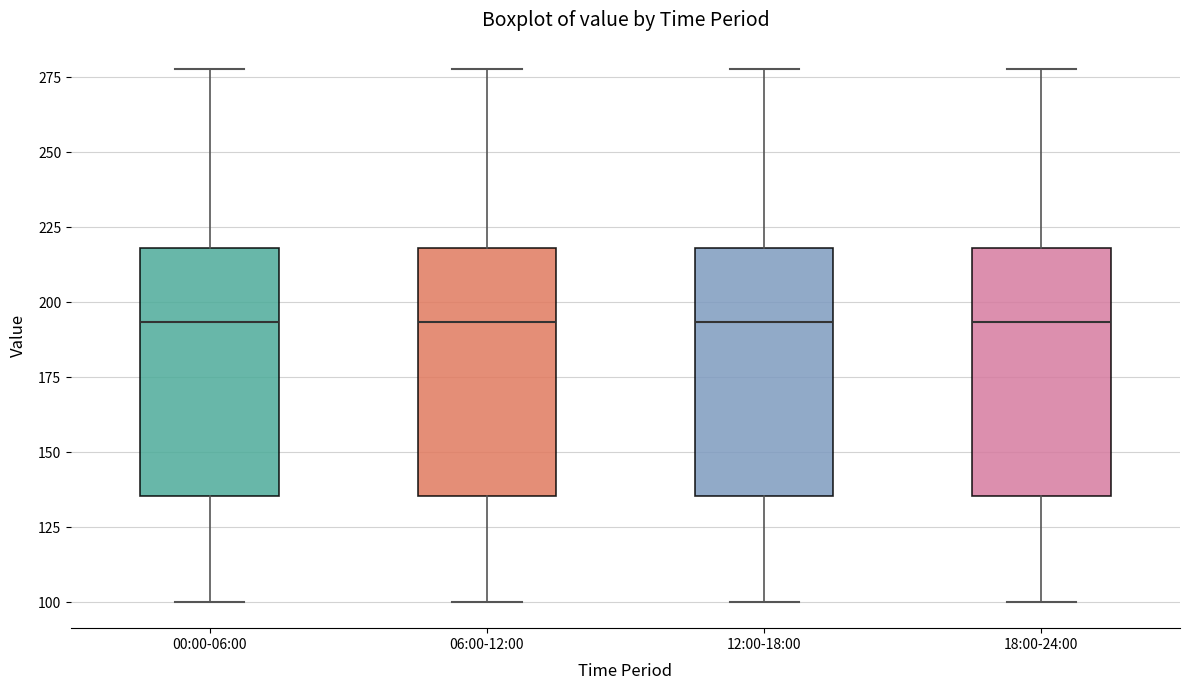

Reading left to right, transcribe this box plot: for each box, give where its median line is, the range the box spans, and where its two whiskers end, as read against the y-axis. The values are not printed on the chart, so give them approximately, as read against the axis.

00:00-06:00: median 195, box 135 to 220, whiskers 100 to 280
06:00-12:00: median 195, box 135 to 220, whiskers 100 to 280
12:00-18:00: median 195, box 135 to 220, whiskers 100 to 280
18:00-24:00: median 195, box 135 to 220, whiskers 100 to 280